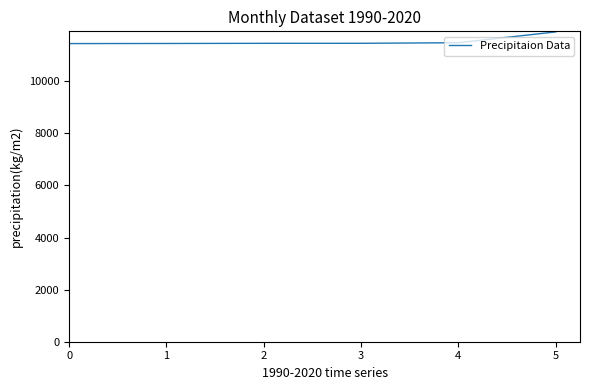

What is the change in value from 4 to 5?

+415